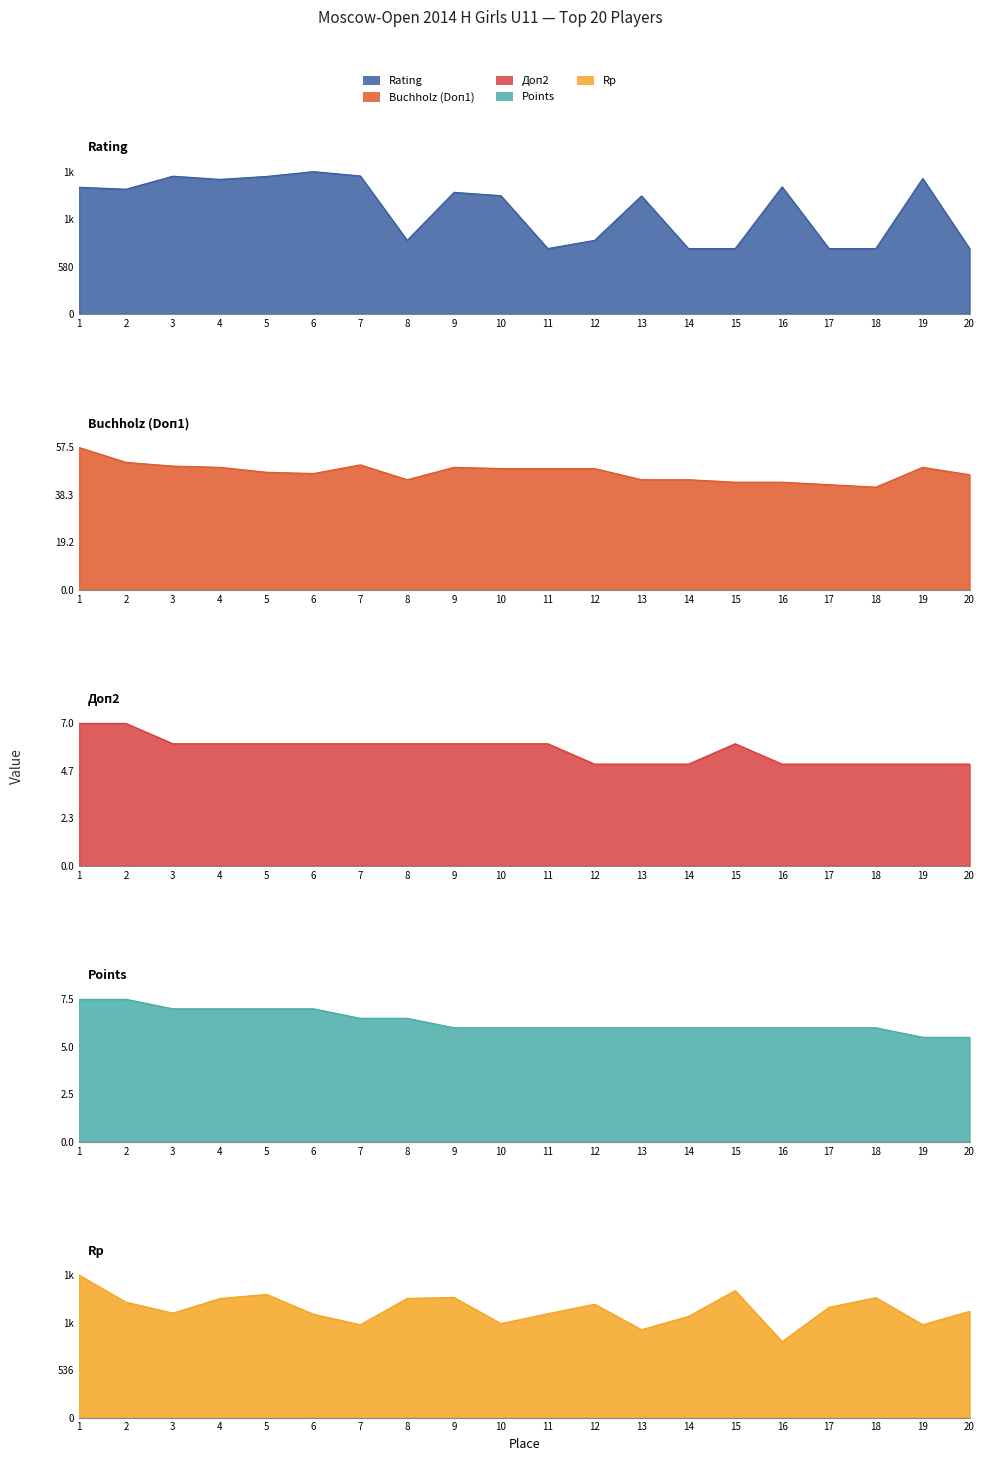

True or false: Rating and Rp intersect in this chart.

True